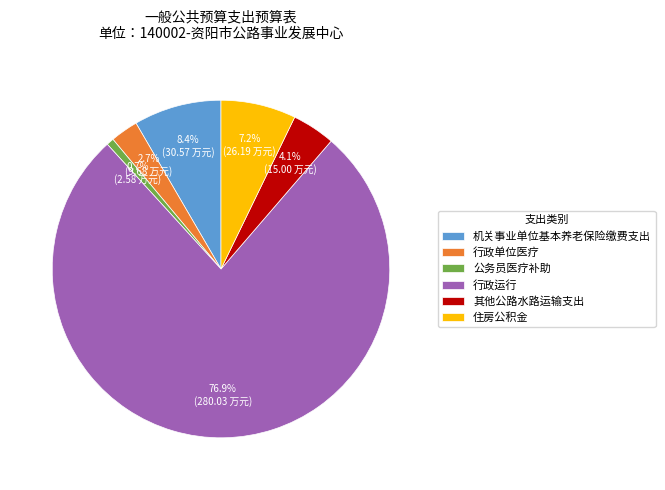

The 机关事业单位基本养老保险缴费支出 slice represents 19% of the pie. True or false?

False